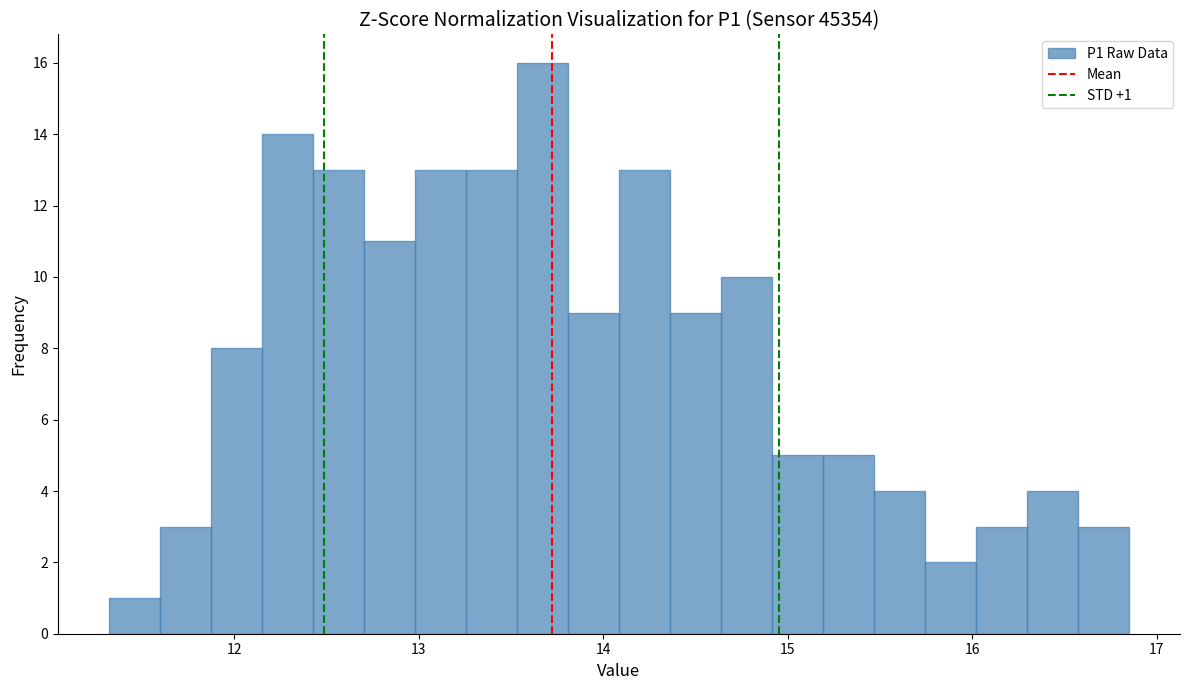

Read against the x-axis, roughly where is the centre of the tallest bar?

13.7